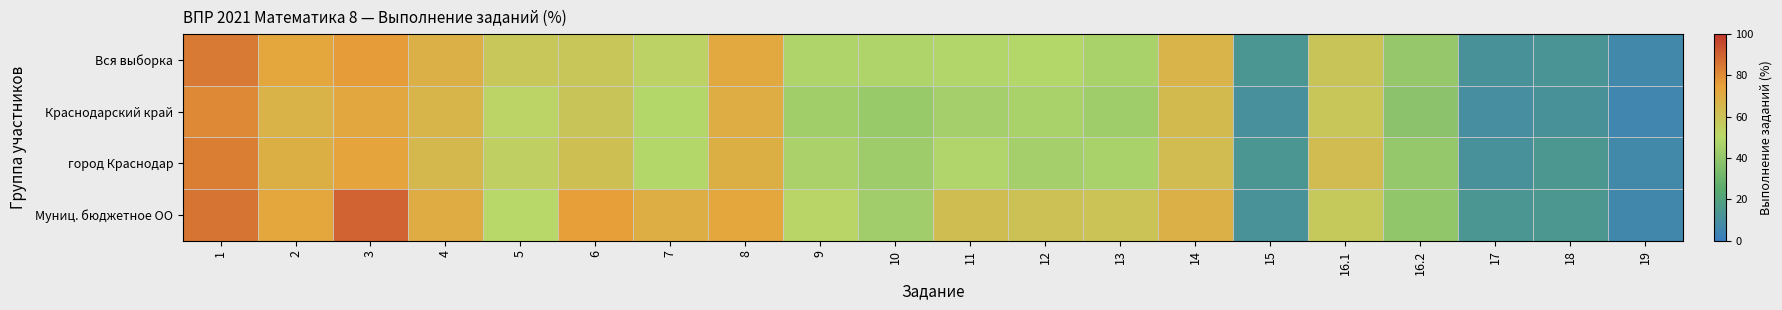

What is the greatest value displayed?

89.8